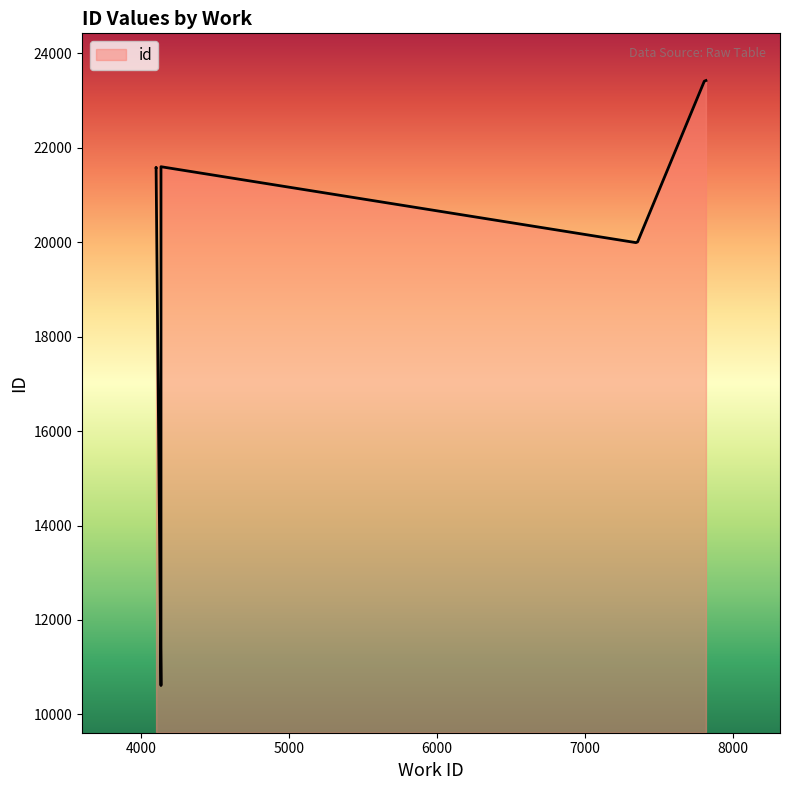

Which label corresponds to the largest value in the chart?

7815